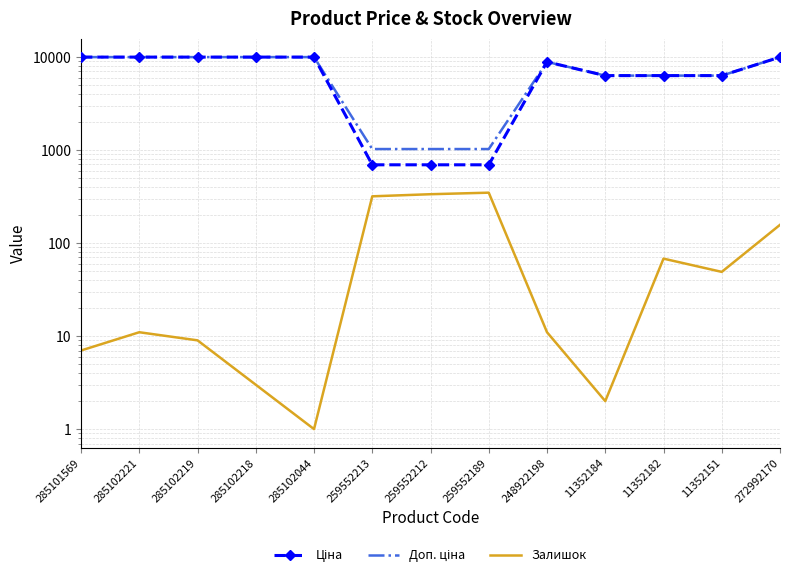

The Ціна series shows 9975.0 at 272992170. True or false?

True